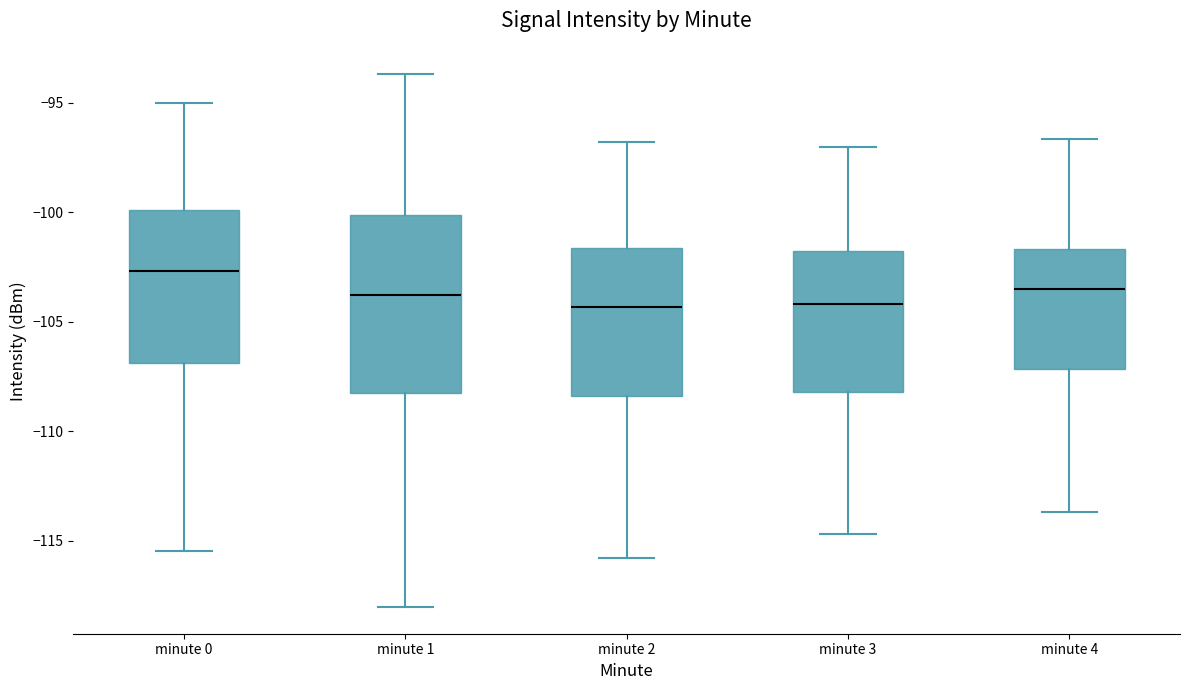

Comparing the boxes themselves (not the whiskers), which one is the tallest?

minute 1